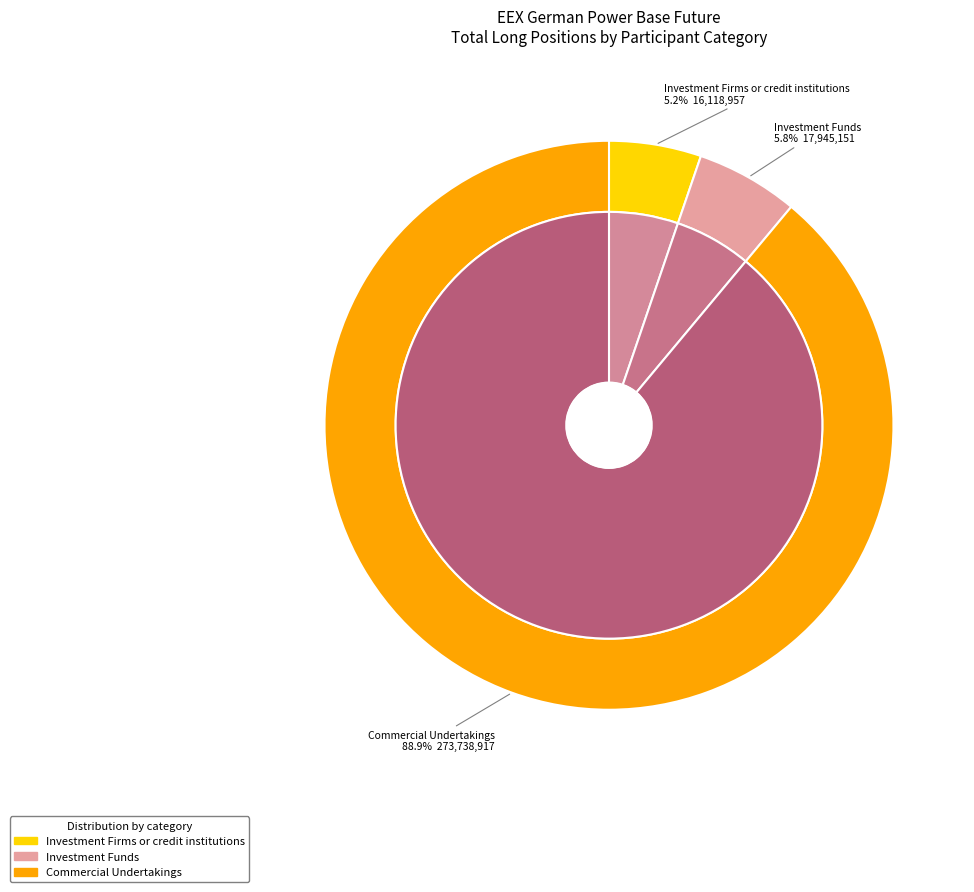

Is there a majority slice in this chart?

Yes